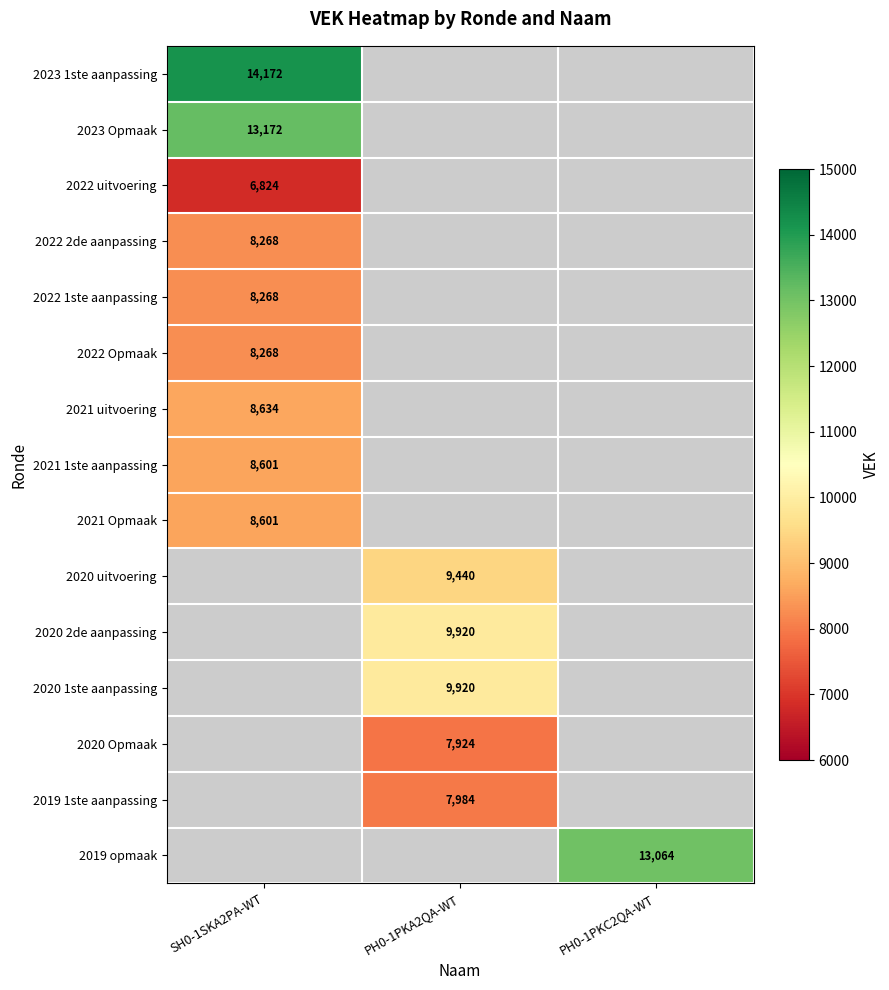

True or false: 2022 Opmaak has a value of 8268 at SH0-1SKA2PA-WT.

True